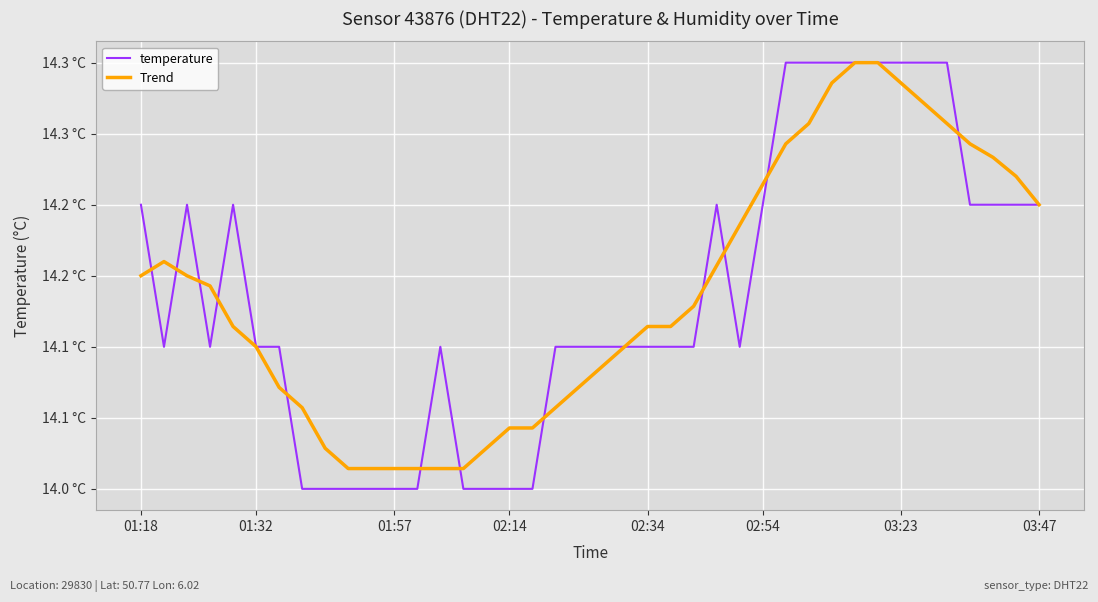

Rank the series by their average value, from lowest to highest.

Trend, temperature